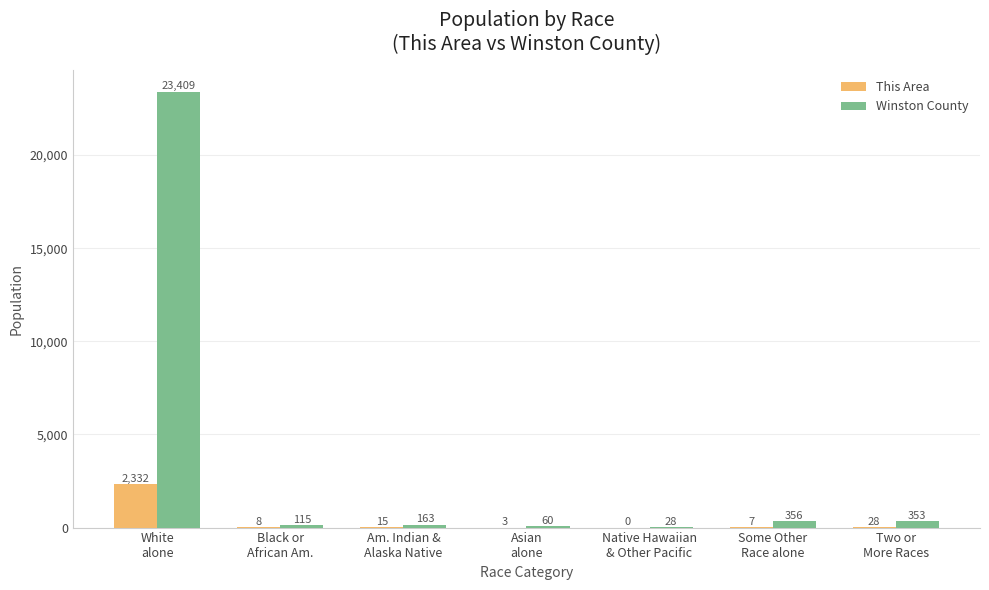

What is the sum of all This Area values?

2393